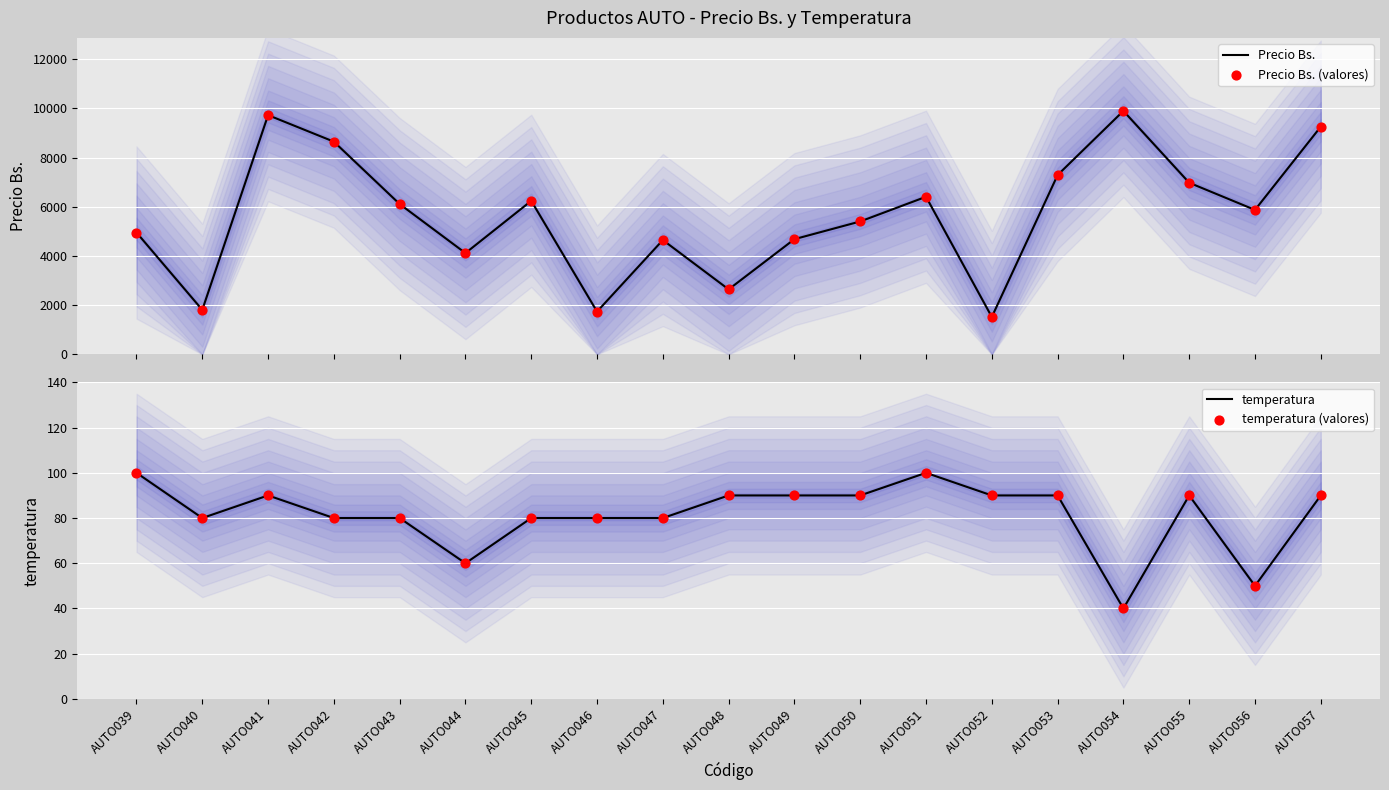

What is the total value across all series at AUTO039?

10107.9